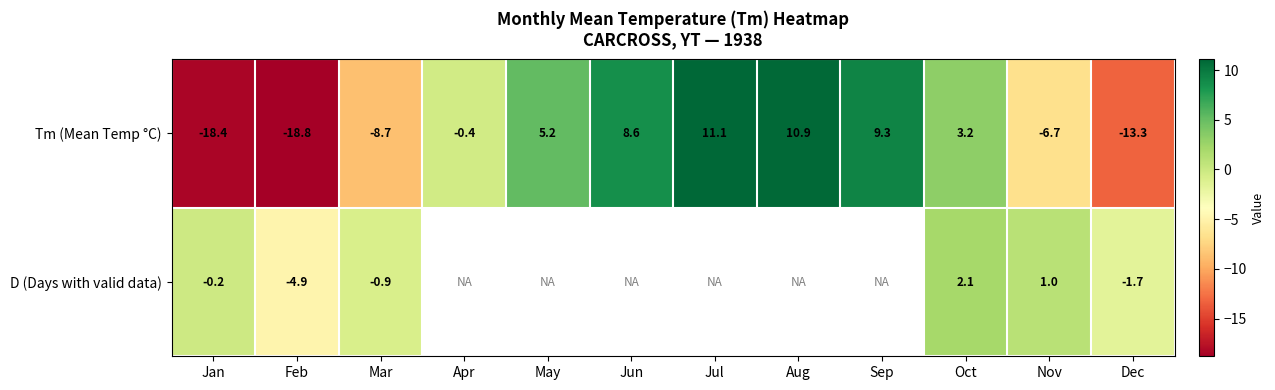

How many negative values does the Tm (Mean Temp °C) series have?

6